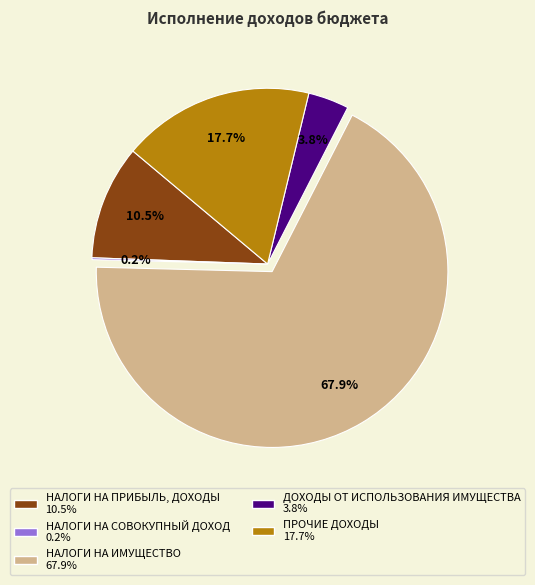

Which slice represents more than half of the pie?

НАЛОГИ НА ИМУЩЕСТВО